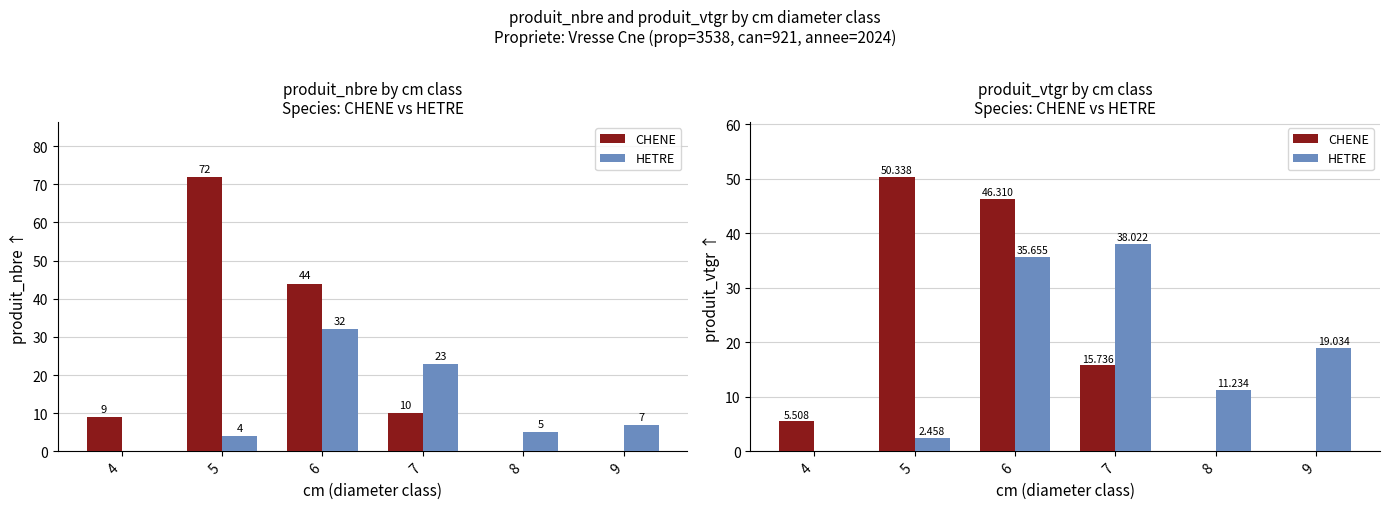

Reading left to right, transcribe all the data shown in this chart.

CHENE: 4=5.5	5=50.3	6=46.3	7=15.7	8=0.0	9=0.0
HETRE: 4=0.0	5=2.5	6=35.7	7=38.0	8=11.2	9=19.0